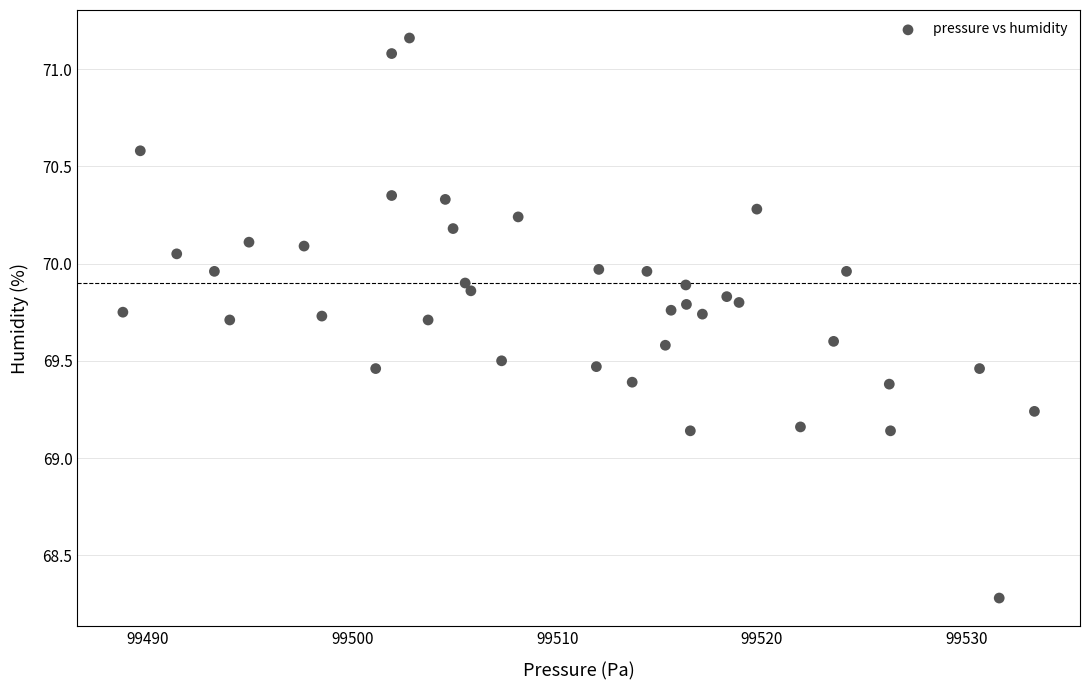

What is the range of Y values (max minus min)?

2.9